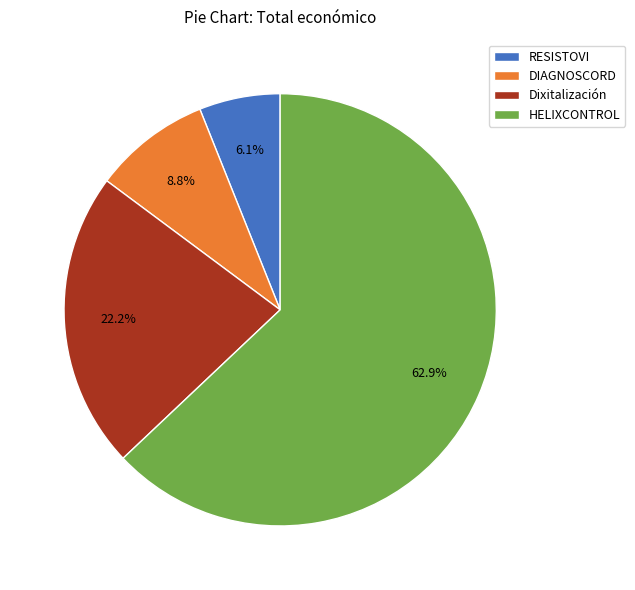

Which slice is the smallest?

RESISTOVI